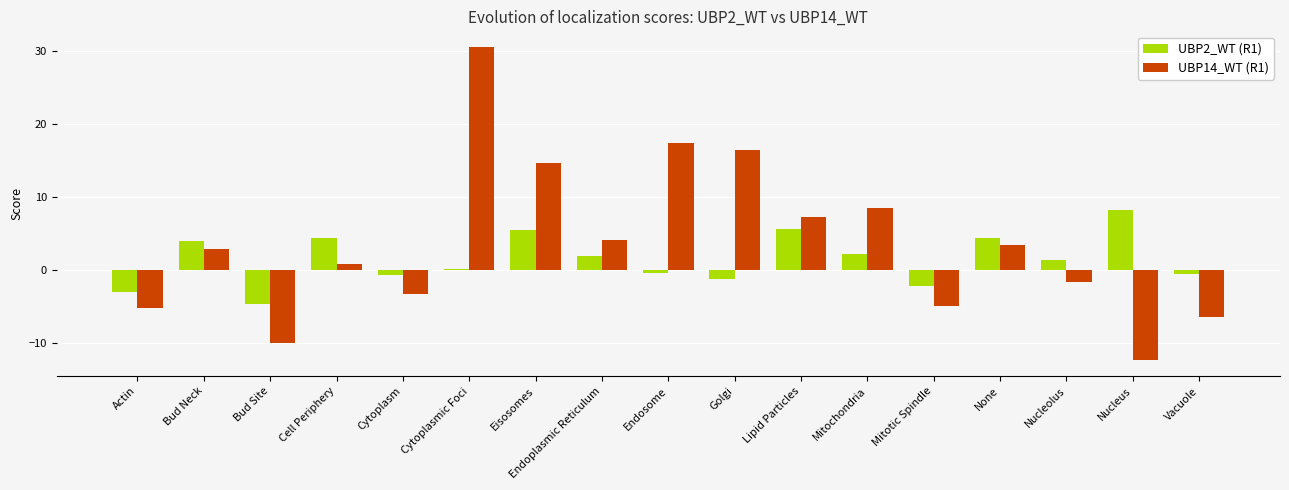

At how many categories does at least one series exceed 7?

7